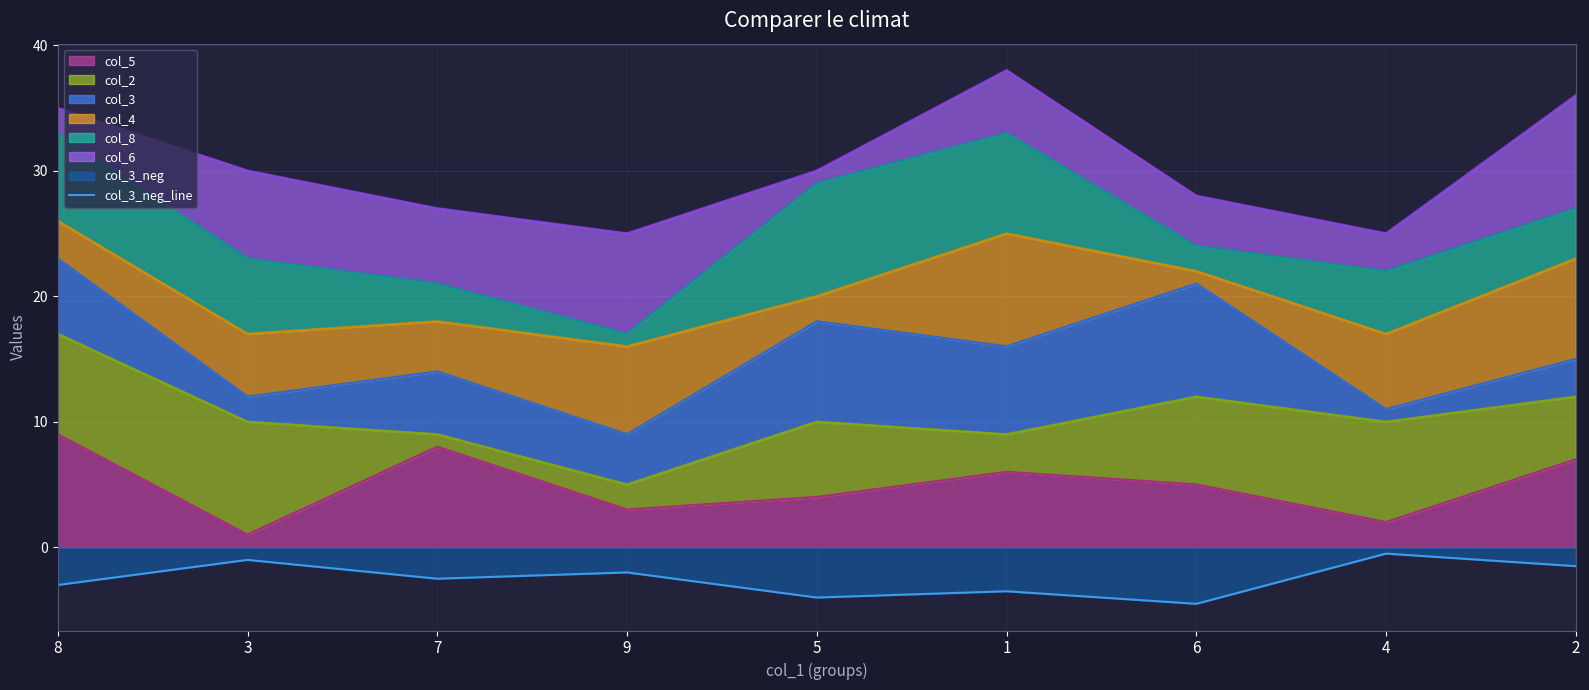

Reading right to left, extract all data points from this chart.

-1.5	-0.5	-4.5	-3.5	-4.0	-2.0	-2.5	-1.0	-3.0